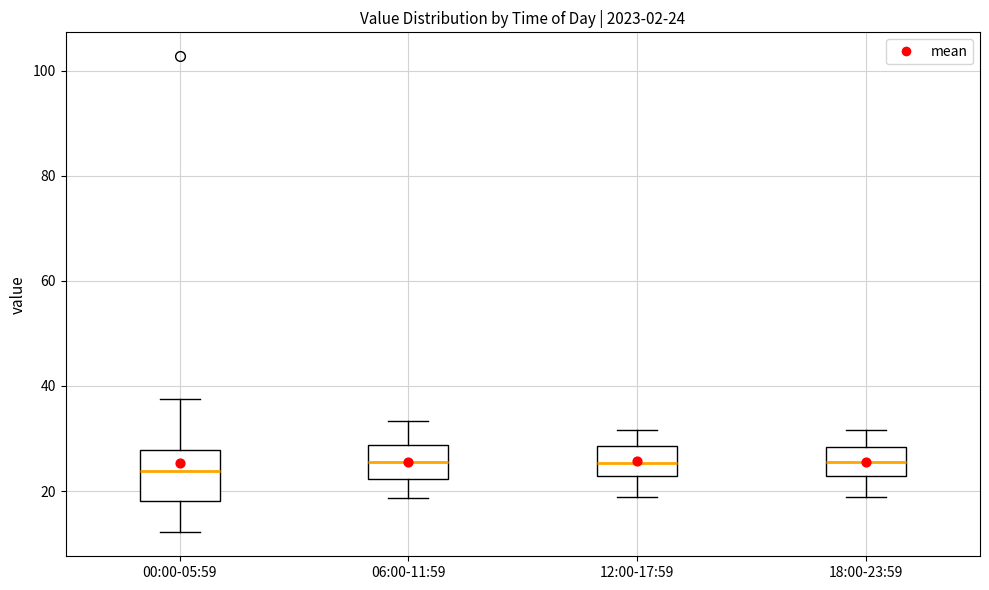

Which box is the tallest, from its lower edge to its upper edge?

00:00-05:59